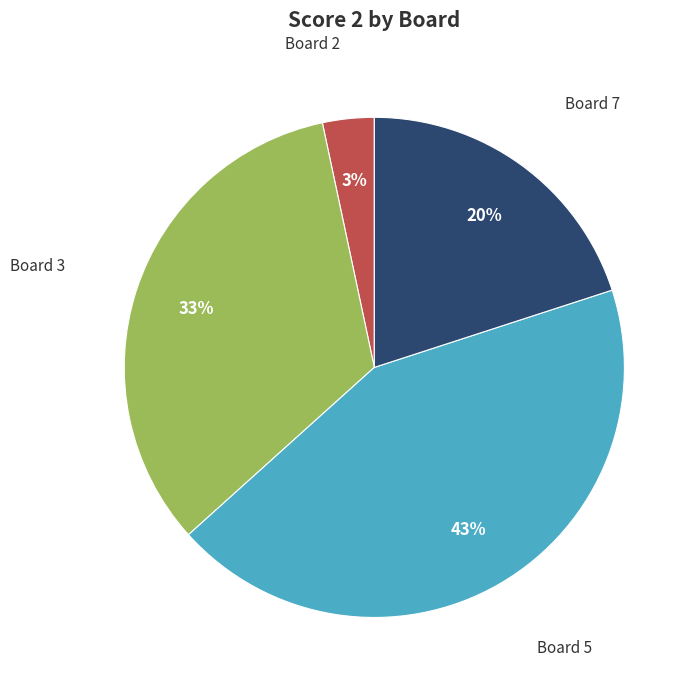

Rank the categories by value from lowest to highest.

Board 2, Board 7, Board 3, Board 5